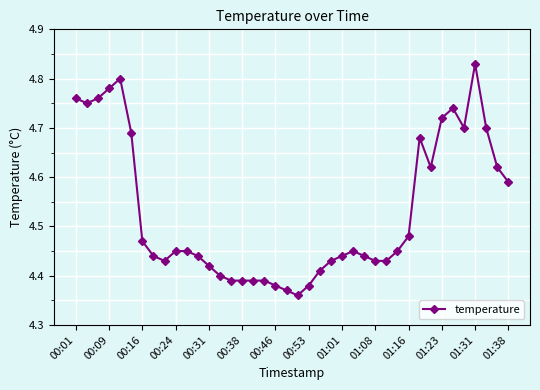

What is the difference between the second highest and minimum values?

0.4